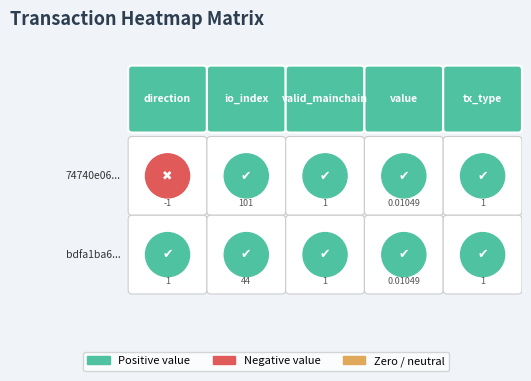

Reading right to left, transcribe all the data shown in this chart.

74740e06...: 1.0	0.0	1.0	101.0	-1.0
bdfa1ba6...: 1.0	0.0	1.0	44.0	1.0